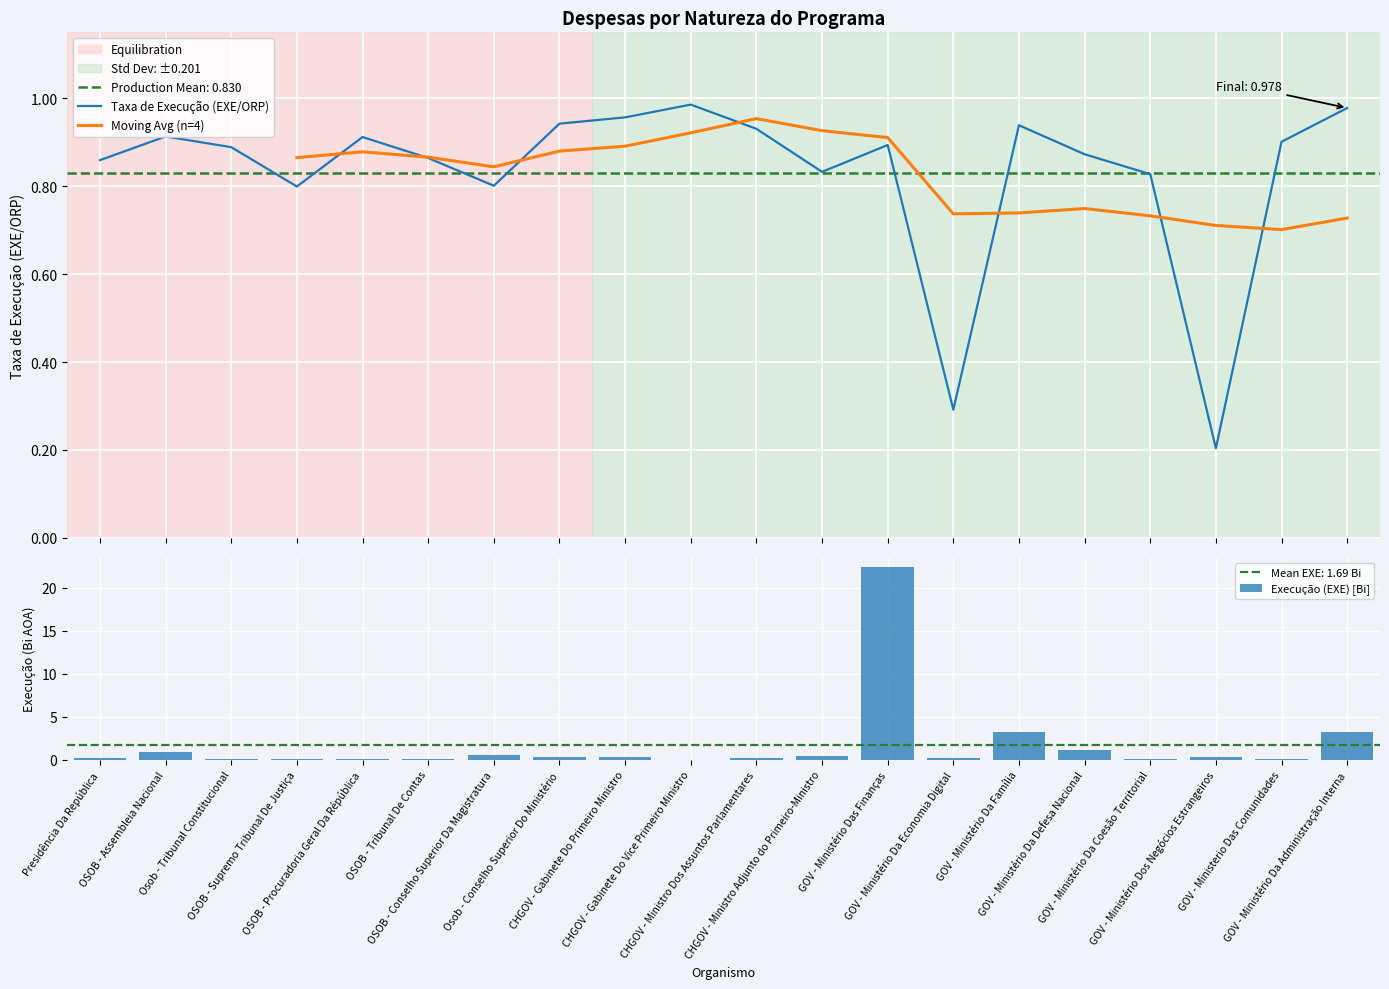

What is the label of the 10th bar from the left?

CHGOV - Gabinete Do Vice Primeiro Ministro